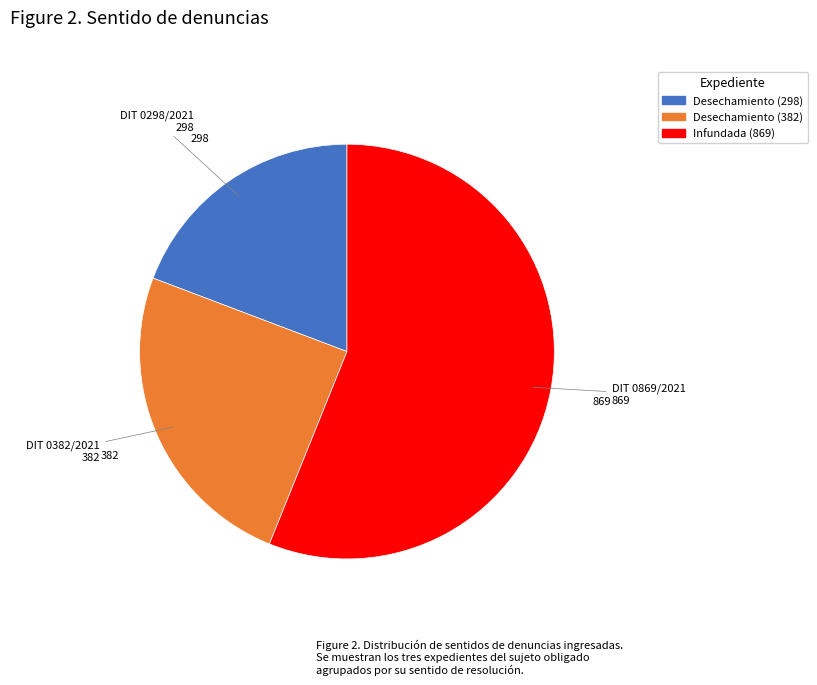

Is there a majority slice in this chart?

Yes